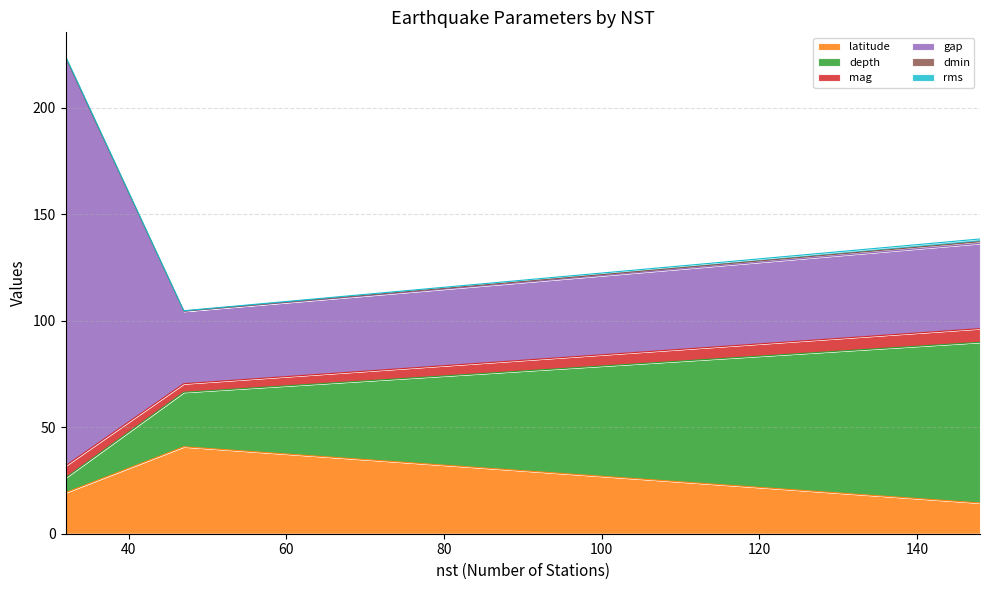

At which label does depth reach its peak?

148